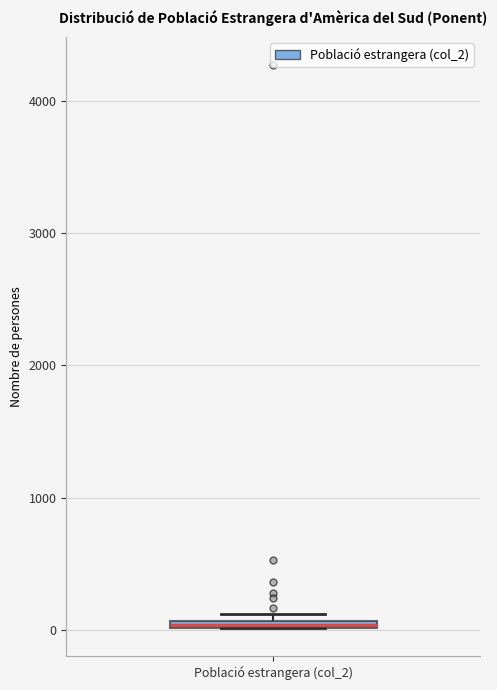

Where is the upper edge of the box for Població estrangera (col_2) on the y-axis? The values are not printed on the chart, so give them approximately, as read against the axis.

100